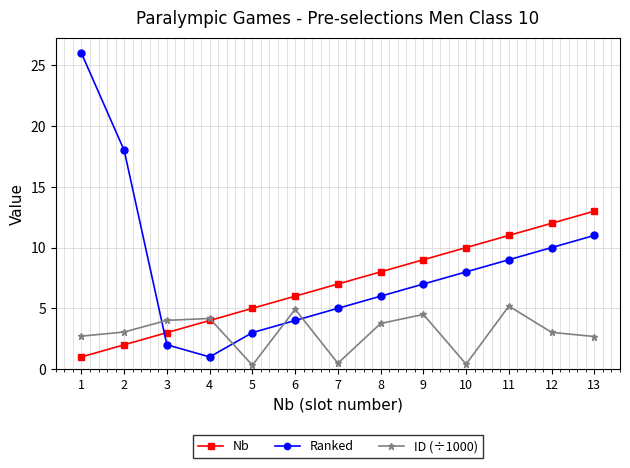

True or false: ID (÷1000) has a value of 4.2 at 4.

True